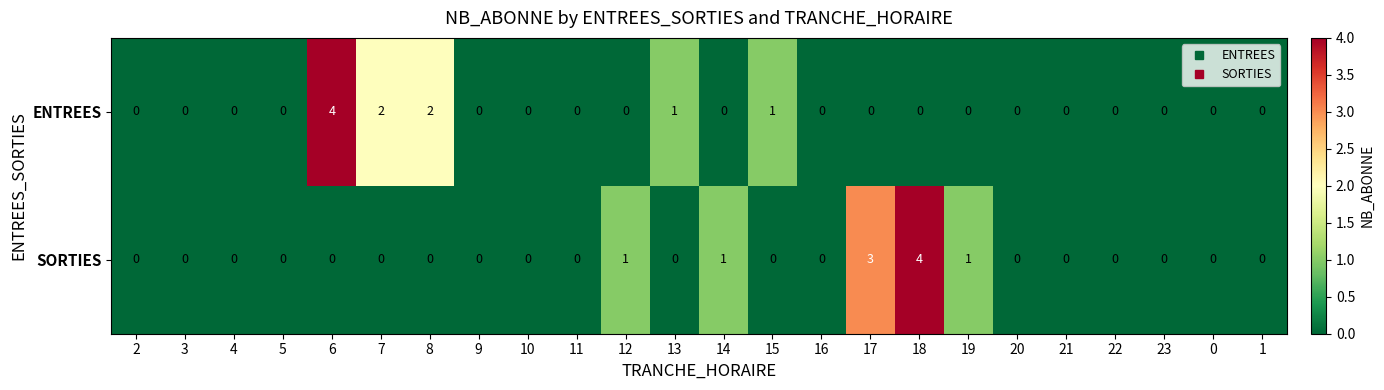

What is the difference between the maximum and minimum values in the SORTIES series?

4